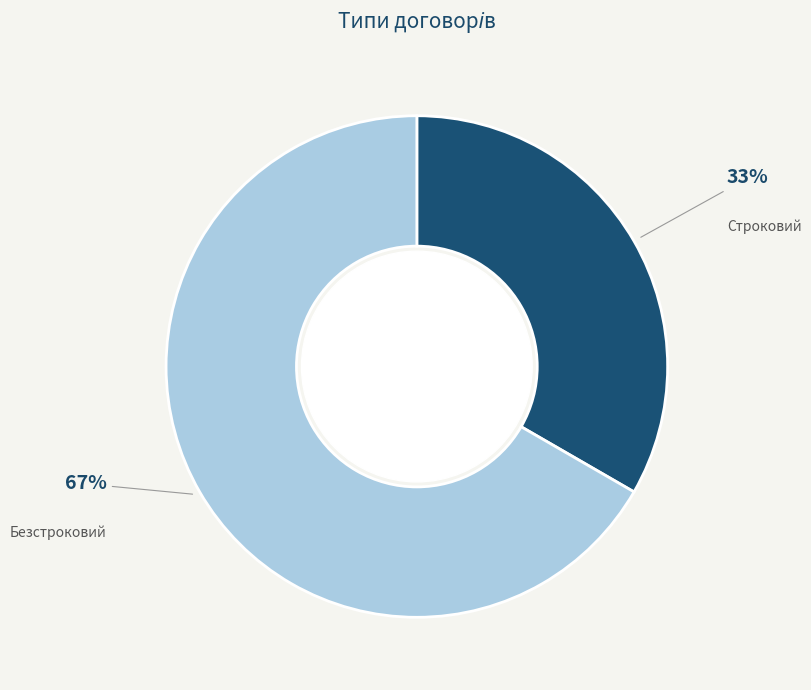

Count the number of slices in the pie.

2